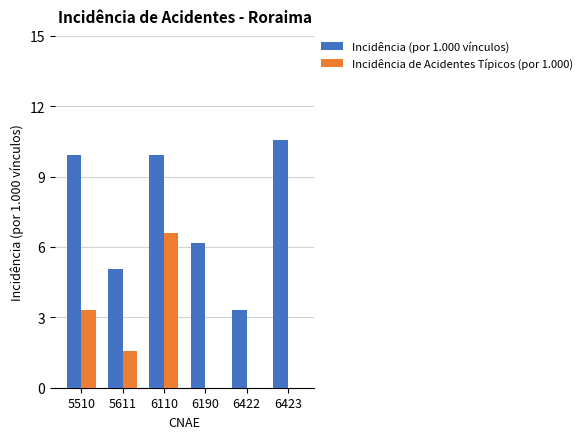

How many distinct data groups are displayed?

2